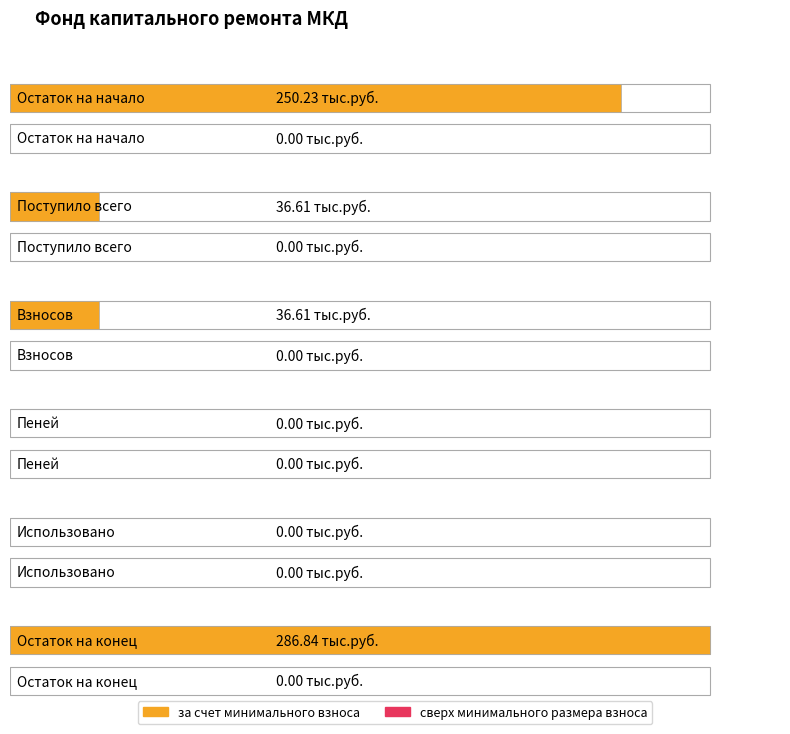

Rank the series by their average value, from highest to lowest.

за счет минимального взноса, сверх минимального размера взноса